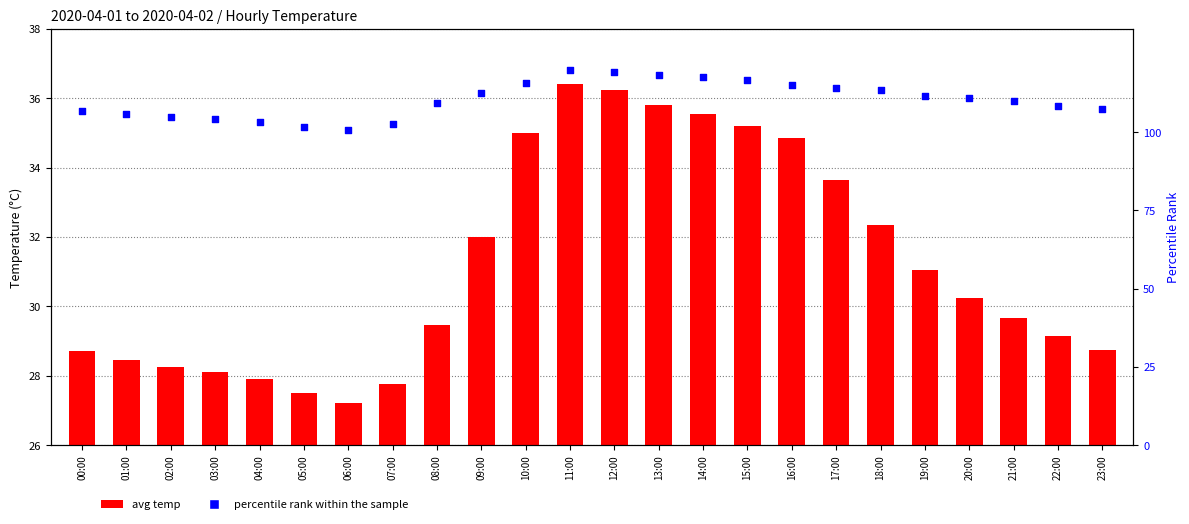

Which series reaches the maximum Y coordinate?

percentile rank within the sample